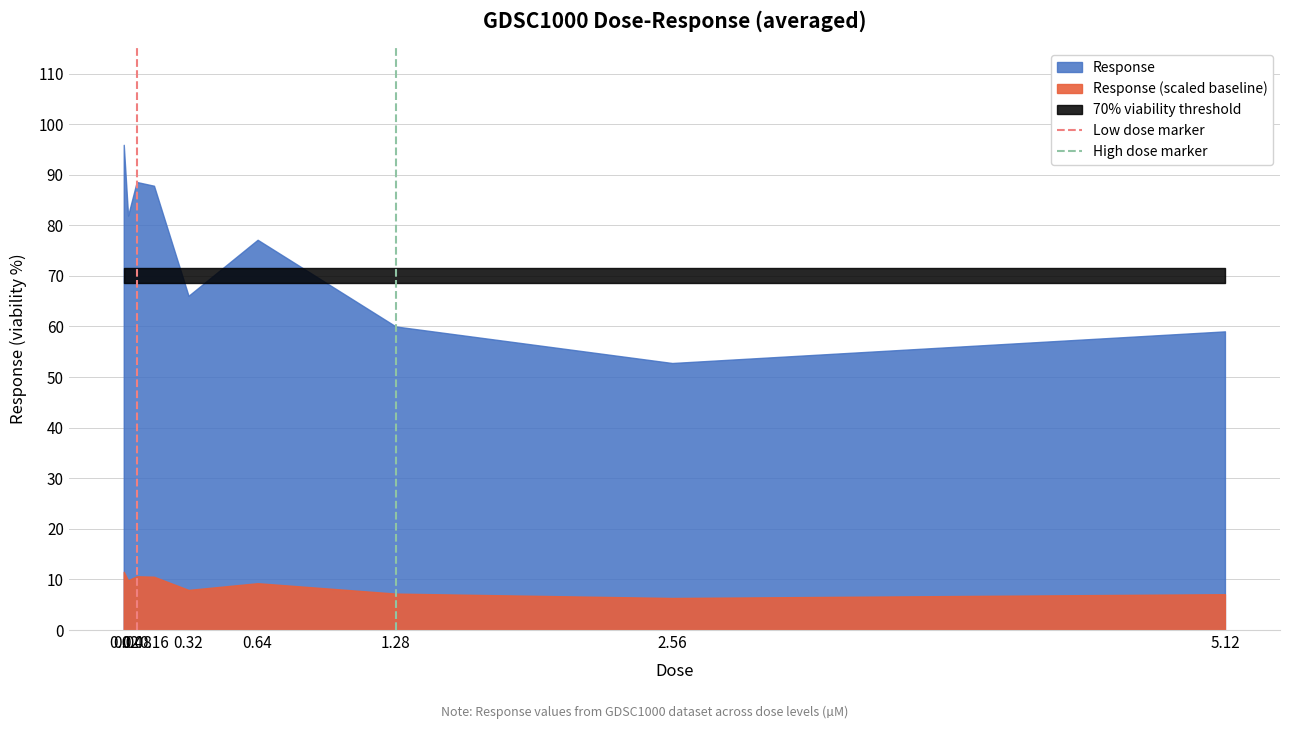

How many lines are shown in the chart?

2